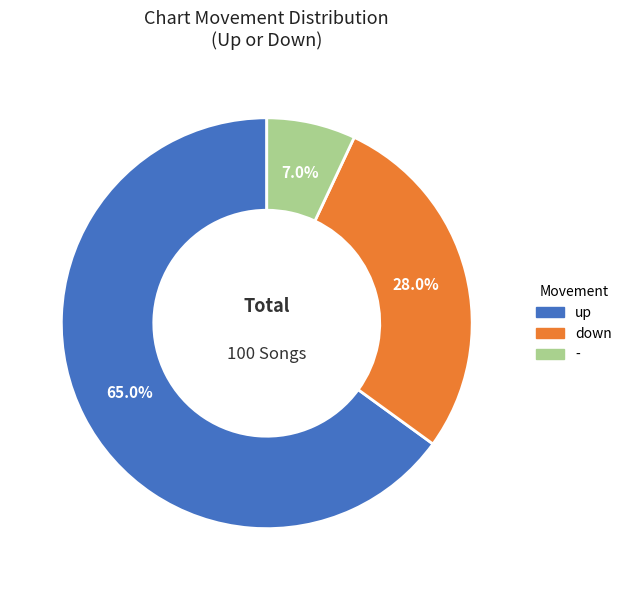

How many slices are in this pie chart?

3